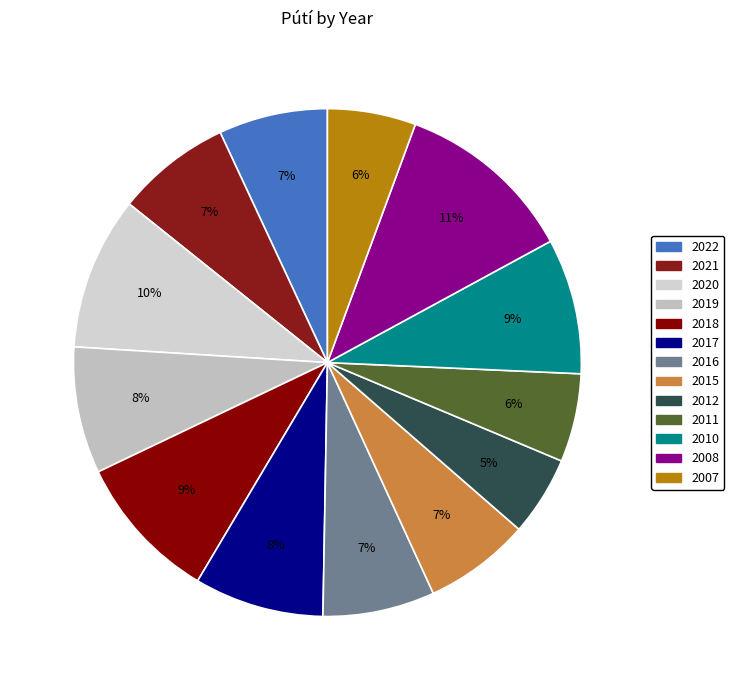

What percentage is the 2021 slice, to the nearest percent?

7%